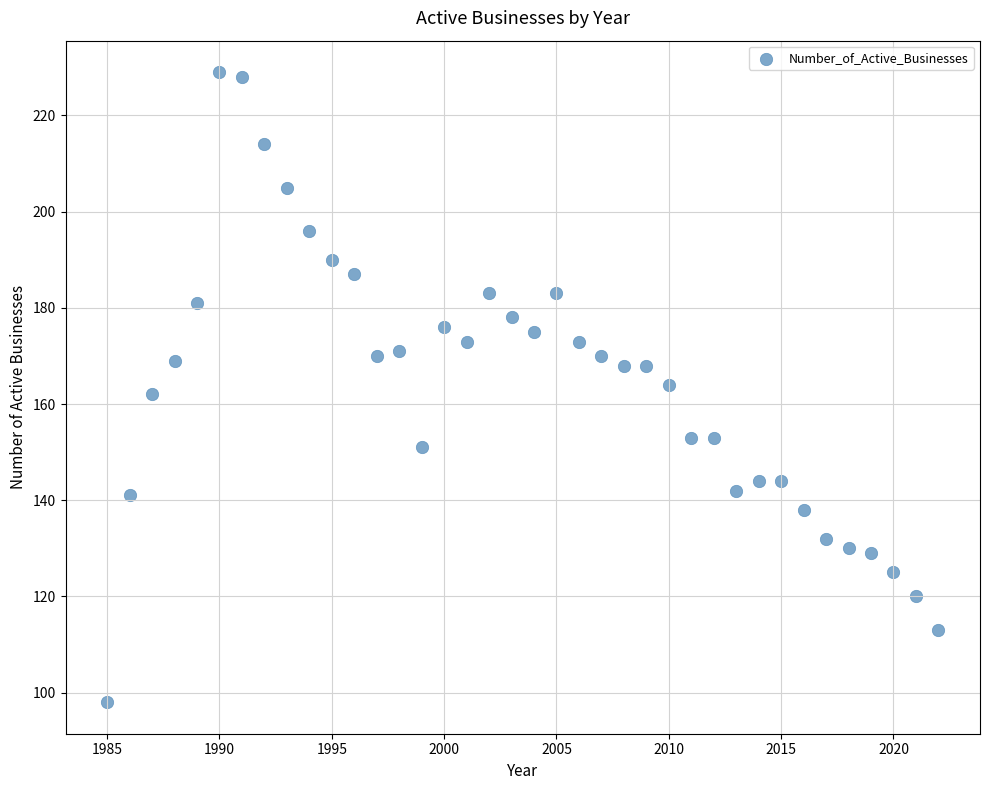

What is the range of Y values (max minus min)?

131